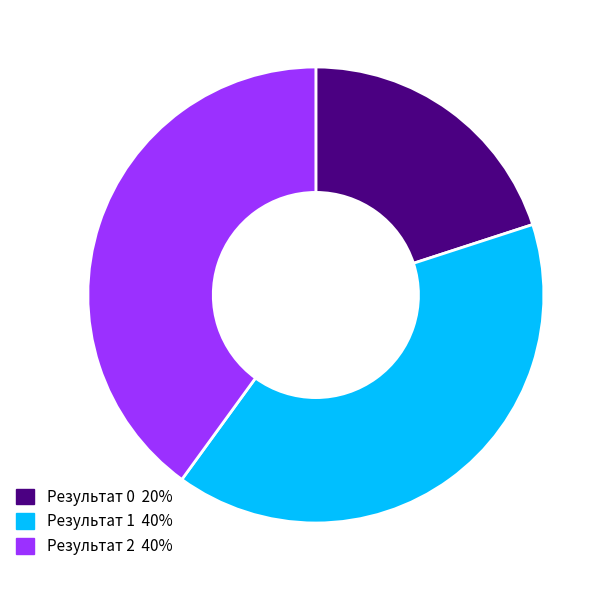

Is there a majority slice in this chart?

No